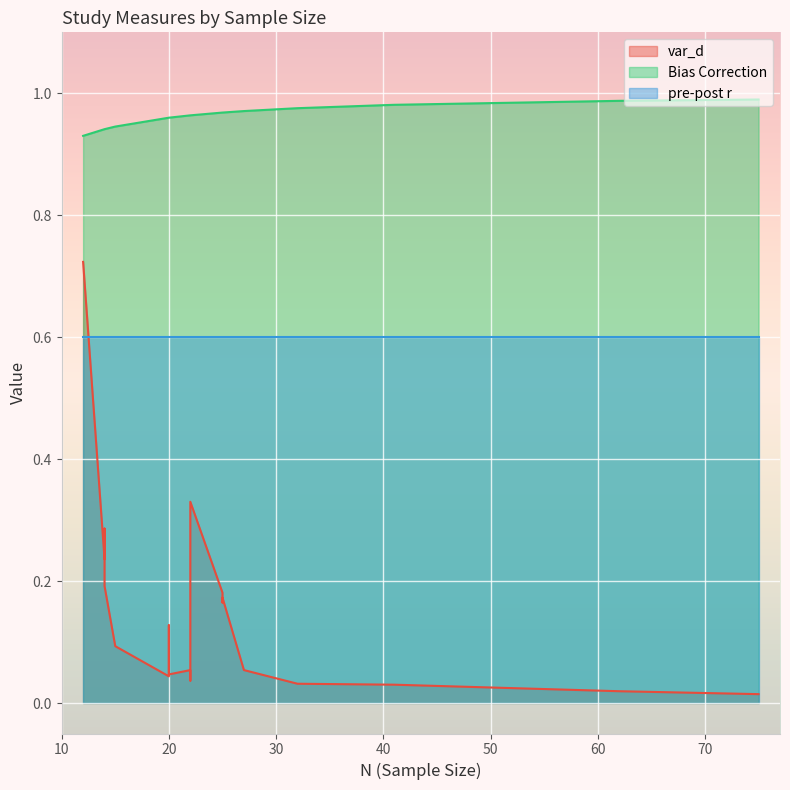

True or false: Bias Correction and pre-post r intersect in this chart.

False